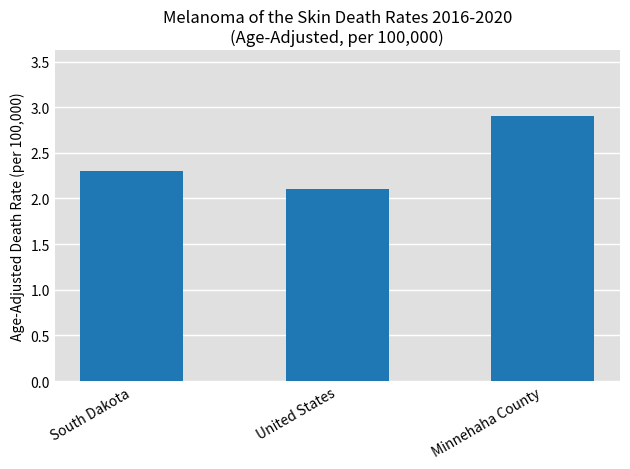

The chart shows a value of 2.1 at United States. True or false?

True